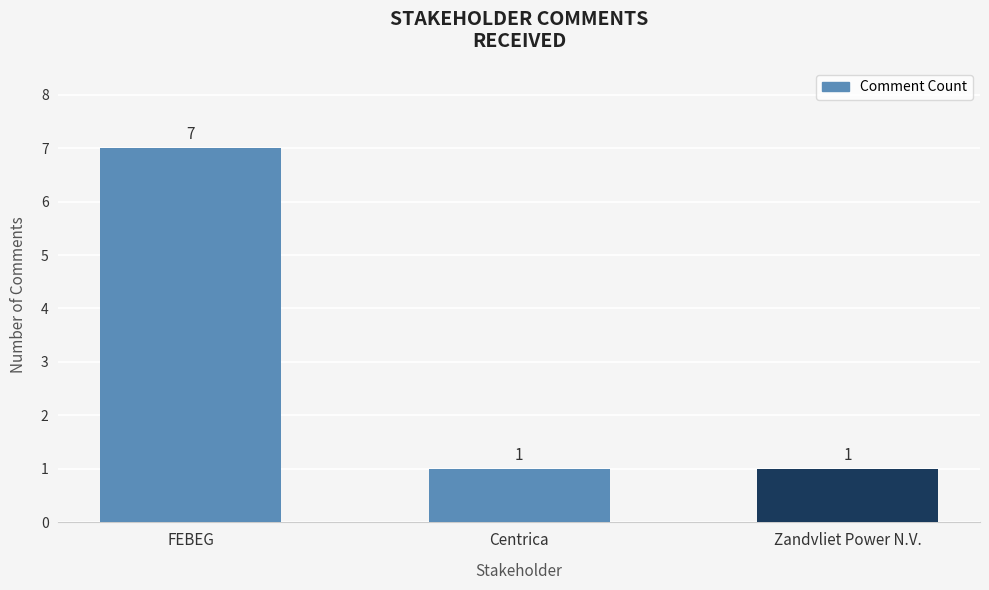

What is the label of the 3rd bar from the right?

FEBEG